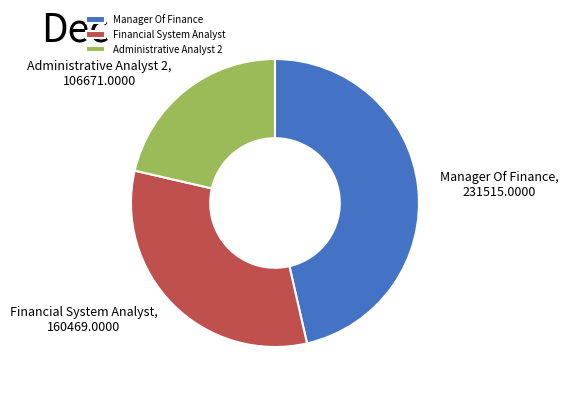

Combined, do Administrative Analyst 2 and Financial System Analyst account for over 50%?

Yes